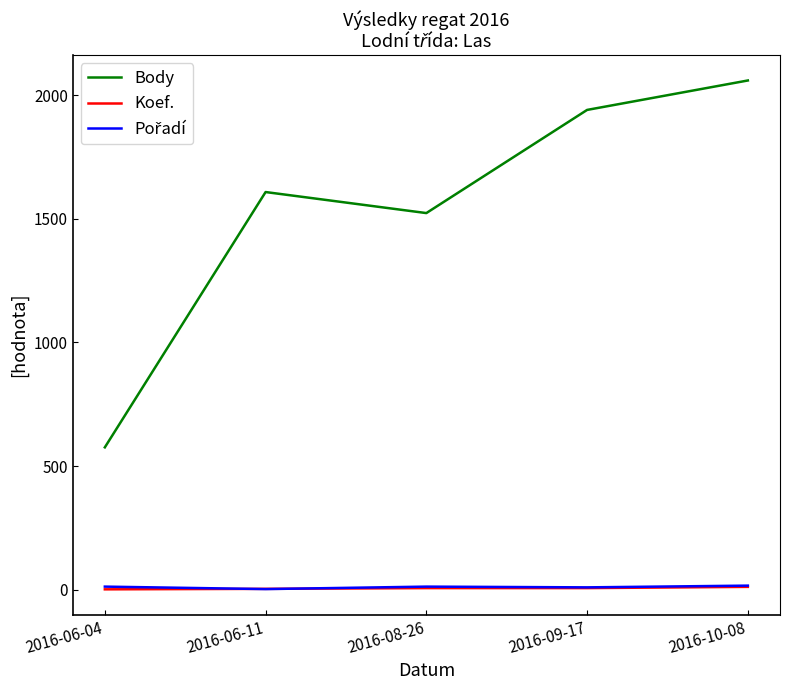

Which series has the widest spread of values?

Body